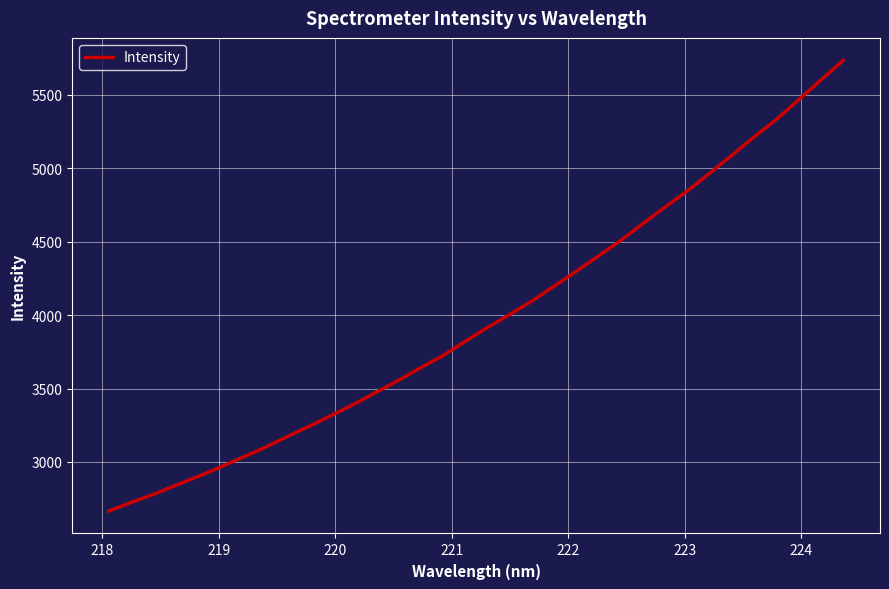

What is the greatest value displayed?

5732.8